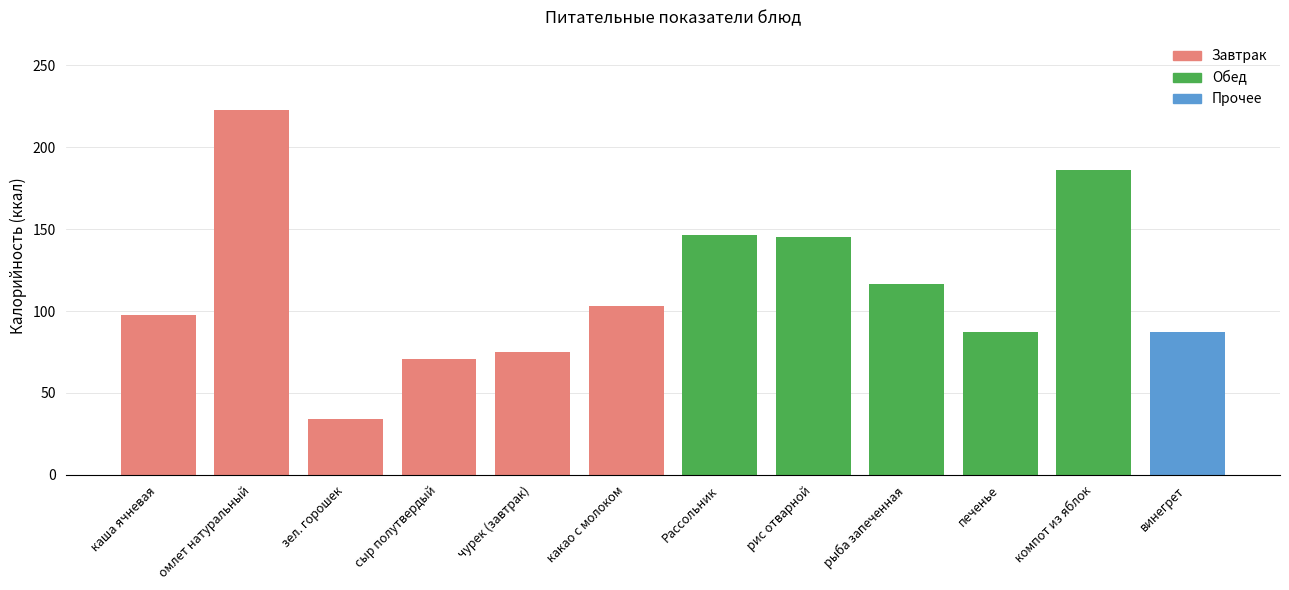

What is the change in value from чурек (завтрак) to какао с молоком?

+28.3